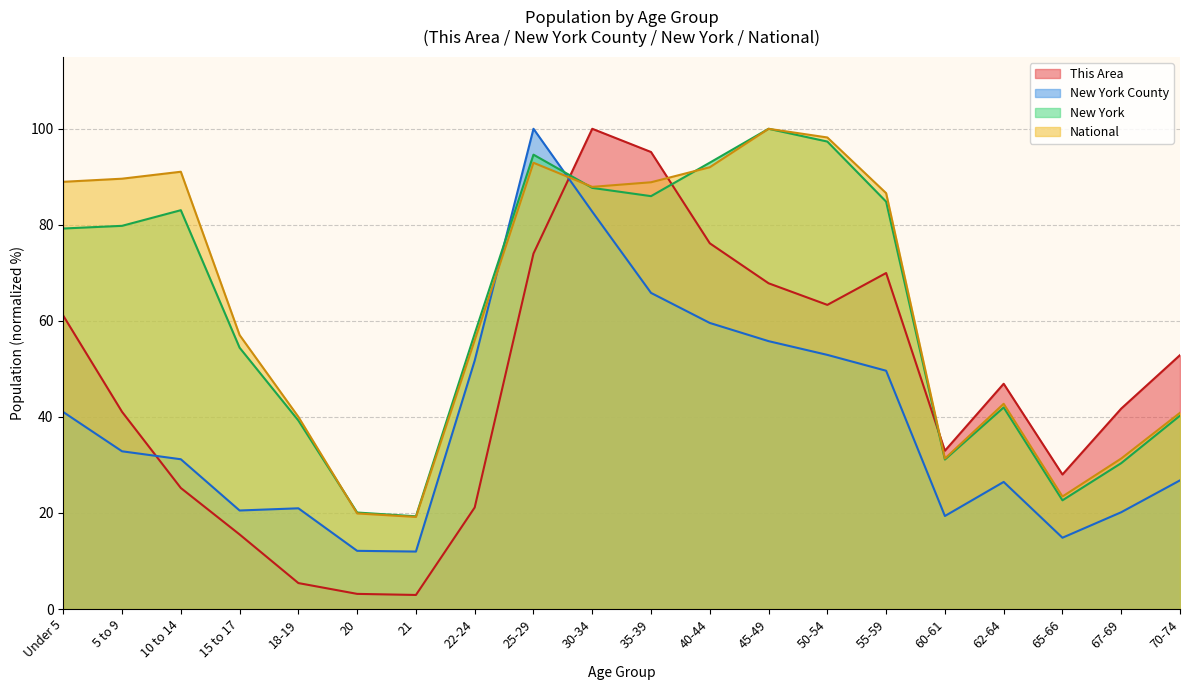

List the series in order of their peak value, highest first.

This Area, New York County, New York, National